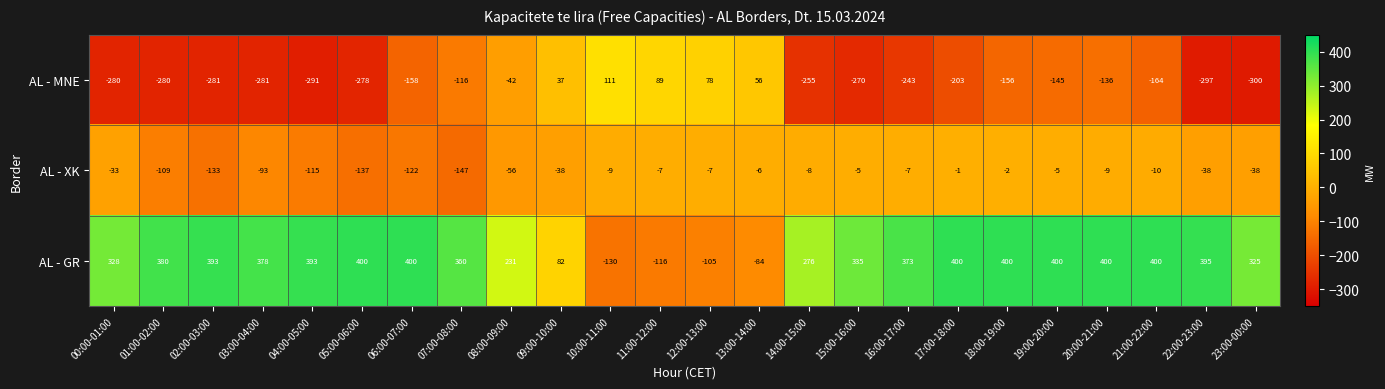

What is the approximate value of AL - MNE at 00:00-01:00, to the nearest 5?

-280